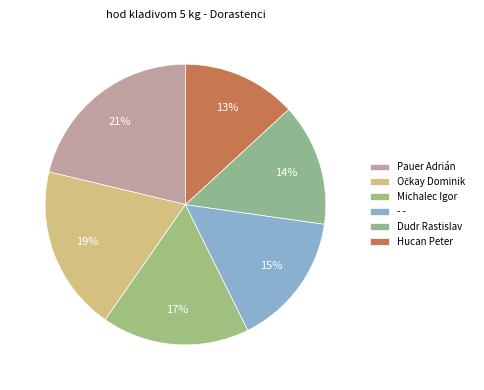

Is it true that Očkay Dominik is 19% of the pie?

True